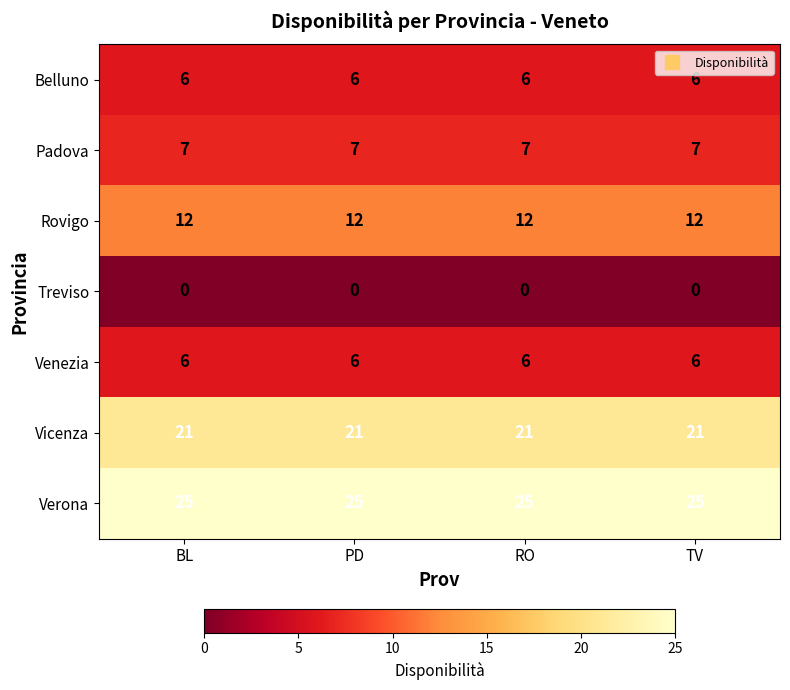

What is the spread (max minus min) of values at TV?

25